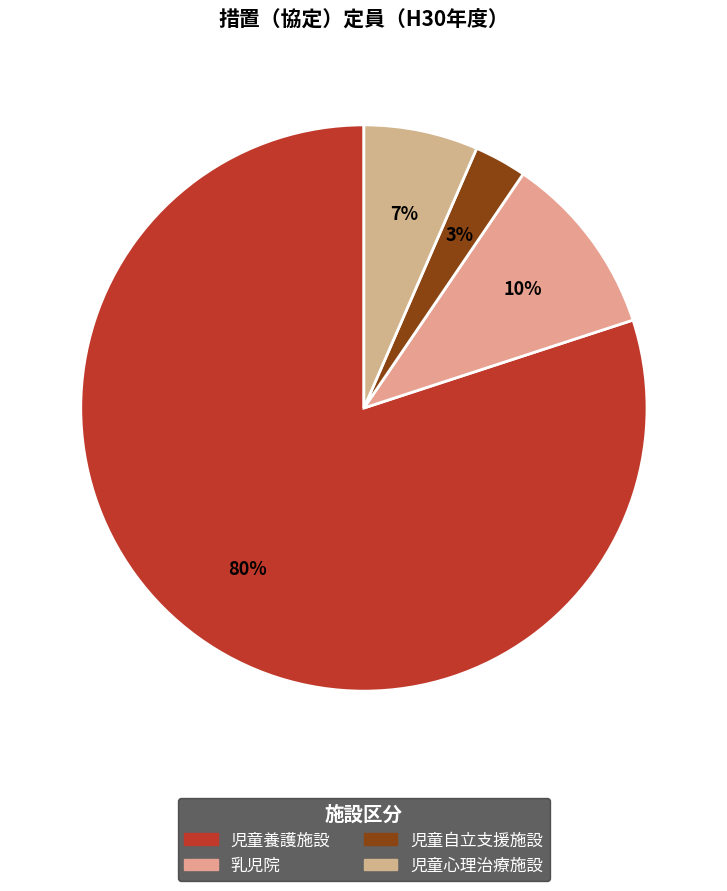

Between 児童心理治療施設 and 児童自立支援施設, which is larger?

児童心理治療施設